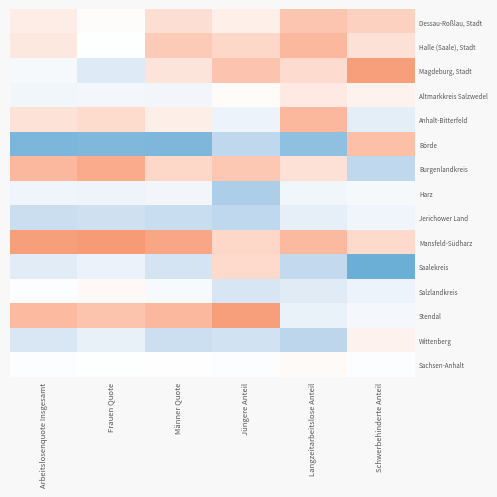

Reading right to left, transcribe all the data shown in this chart.

Dessau-Roßlau, Stadt: Schwerbehinderte Anteil=0.8	Langzeitarbeitslose Anteil=1.0	Jüngere Anteil=0.3	Männer Quote=0.6	Frauen Quote=0.1	Arbeitslosenquote Insgesamt=0.3
Halle (Saale), Stadt: Schwerbehinderte Anteil=0.5	Langzeitarbeitslose Anteil=1.3	Jüngere Anteil=0.7	Männer Quote=0.9	Frauen Quote=-0.0	Arbeitslosenquote Insgesamt=0.4
Magdeburg, Stadt: Schwerbehinderte Anteil=1.9	Langzeitarbeitslose Anteil=0.6	Jüngere Anteil=1.1	Männer Quote=0.5	Frauen Quote=-0.7	Arbeitslosenquote Insgesamt=-0.2
Altmarkkreis Salzwedel: Schwerbehinderte Anteil=0.2	Langzeitarbeitslose Anteil=0.4	Jüngere Anteil=0.1	Männer Quote=-0.3	Frauen Quote=-0.2	Arbeitslosenquote Insgesamt=-0.3
Anhalt-Bitterfeld: Schwerbehinderte Anteil=-0.6	Langzeitarbeitslose Anteil=1.3	Jüngere Anteil=-0.4	Männer Quote=0.3	Frauen Quote=0.6	Arbeitslosenquote Insgesamt=0.5
Börde: Schwerbehinderte Anteil=1.1	Langzeitarbeitslose Anteil=-1.9	Jüngere Anteil=-1.3	Männer Quote=-2.2	Frauen Quote=-2.2	Arbeitslosenquote Insgesamt=-2.2
Burgenlandkreis: Schwerbehinderte Anteil=-1.3	Langzeitarbeitslose Anteil=0.5	Jüngere Anteil=1.0	Männer Quote=0.7	Frauen Quote=1.6	Arbeitslosenquote Insgesamt=1.3
Harz: Schwerbehinderte Anteil=-0.2	Langzeitarbeitslose Anteil=-0.3	Jüngere Anteil=-1.6	Männer Quote=-0.3	Frauen Quote=-0.4	Arbeitslosenquote Insgesamt=-0.3
Jerichower Land: Schwerbehinderte Anteil=-0.3	Langzeitarbeitslose Anteil=-0.5	Jüngere Anteil=-1.3	Männer Quote=-1.1	Frauen Quote=-1.0	Arbeitslosenquote Insgesamt=-1.1
Mansfeld-Südharz: Schwerbehinderte Anteil=0.7	Langzeitarbeitslose Anteil=1.3	Jüngere Anteil=0.7	Männer Quote=1.7	Frauen Quote=2.0	Arbeitslosenquote Insgesamt=1.9
Saalekreis: Schwerbehinderte Anteil=-2.5	Langzeitarbeitslose Anteil=-1.3	Jüngere Anteil=0.7	Männer Quote=-0.9	Frauen Quote=-0.4	Arbeitslosenquote Insgesamt=-0.7
Salzlandkreis: Schwerbehinderte Anteil=-0.4	Langzeitarbeitslose Anteil=-0.7	Jüngere Anteil=-0.8	Männer Quote=-0.2	Frauen Quote=0.1	Arbeitslosenquote Insgesamt=-0.0
Stendal: Schwerbehinderte Anteil=-0.2	Langzeitarbeitslose Anteil=-0.4	Jüngere Anteil=1.9	Männer Quote=1.3	Frauen Quote=1.1	Arbeitslosenquote Insgesamt=1.2
Wittenberg: Schwerbehinderte Anteil=0.2	Langzeitarbeitslose Anteil=-1.3	Jüngere Anteil=-1.0	Männer Quote=-1.1	Frauen Quote=-0.5	Arbeitslosenquote Insgesamt=-0.8
Sachsen-Anhalt: Schwerbehinderte Anteil=-0.0	Langzeitarbeitslose Anteil=0.1	Jüngere Anteil=-0.1	Männer Quote=0.0	Frauen Quote=-0.0	Arbeitslosenquote Insgesamt=-0.0